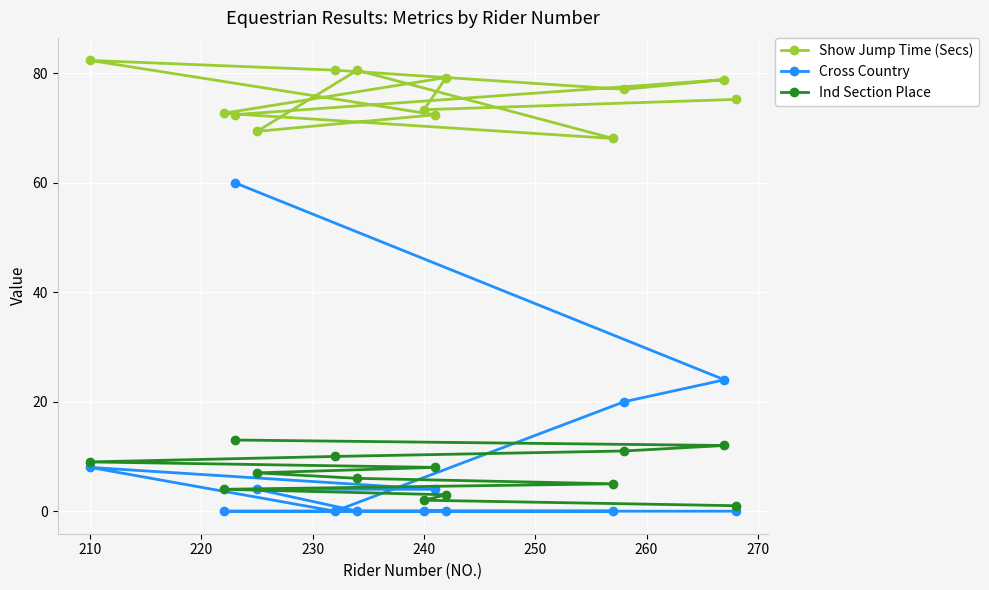

Which series has the largest range (max minus min)?

Cross Country